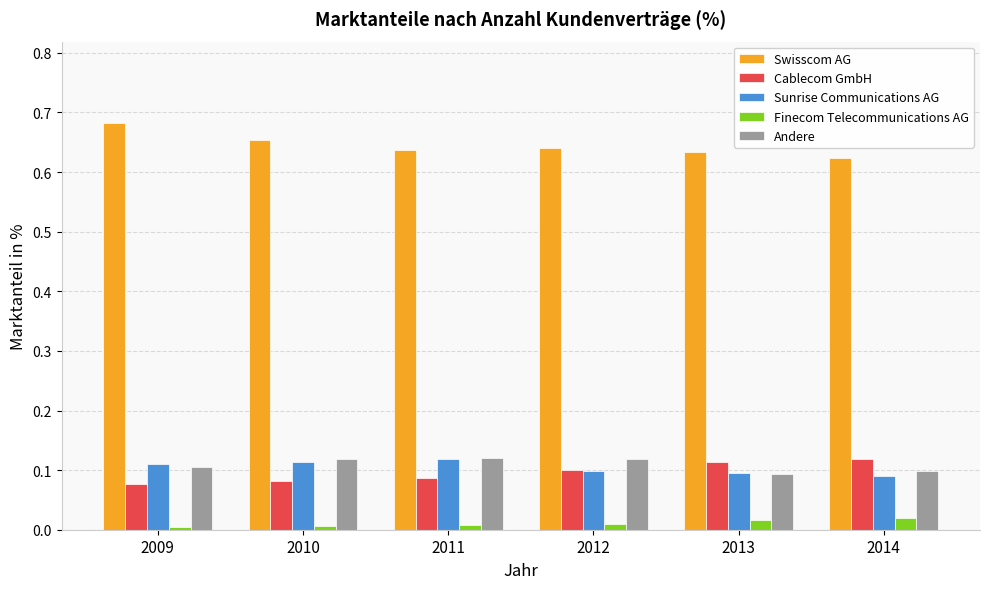

How many groups of bars are there?

6